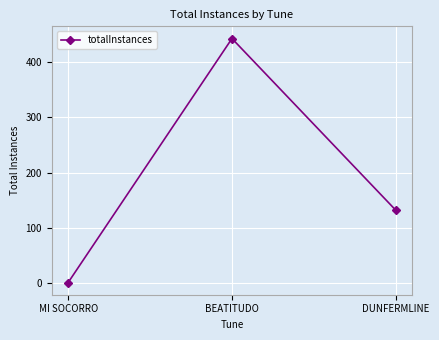

What is the average value?

192